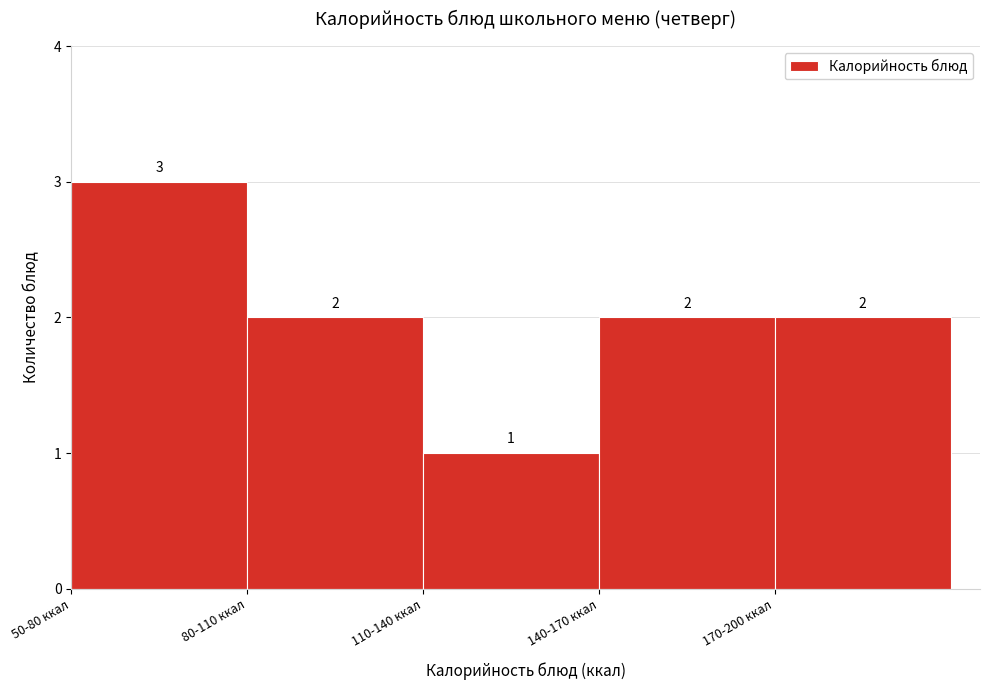

Reading left to right, transcribe all the data shown in this chart.

50-80 ккал=3	80-110 ккал=2	110-140 ккал=1	140-170 ккал=2	170-200 ккал=2